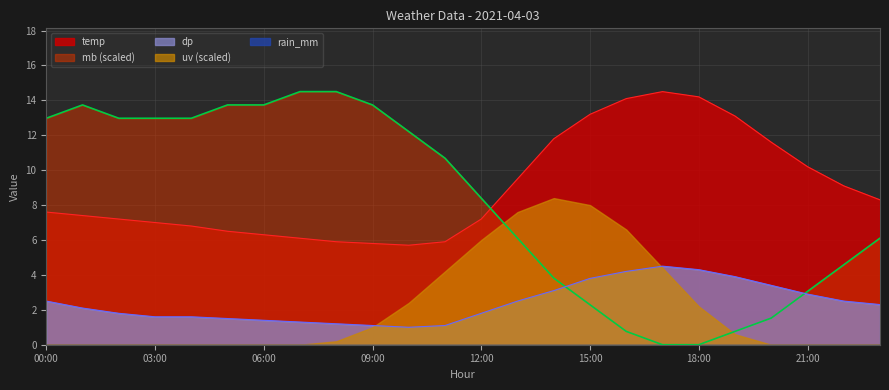

Is it true that dp equals 1.4 at 06:00?

True